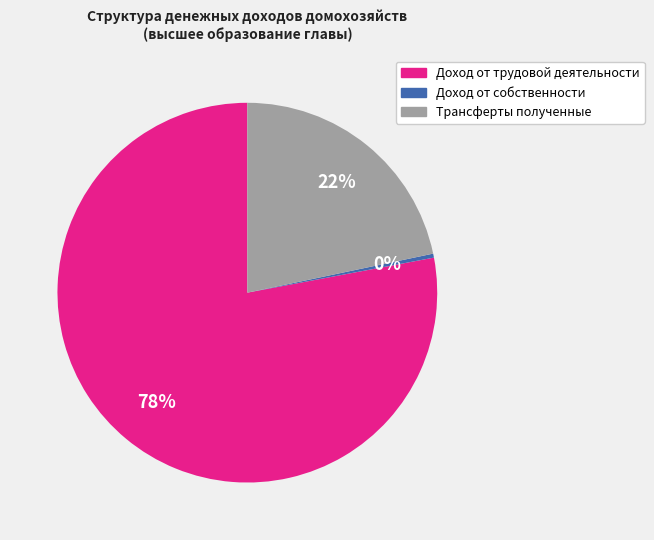

To the nearest percent, what percentage of the pie is Трансферты полученные?

22%